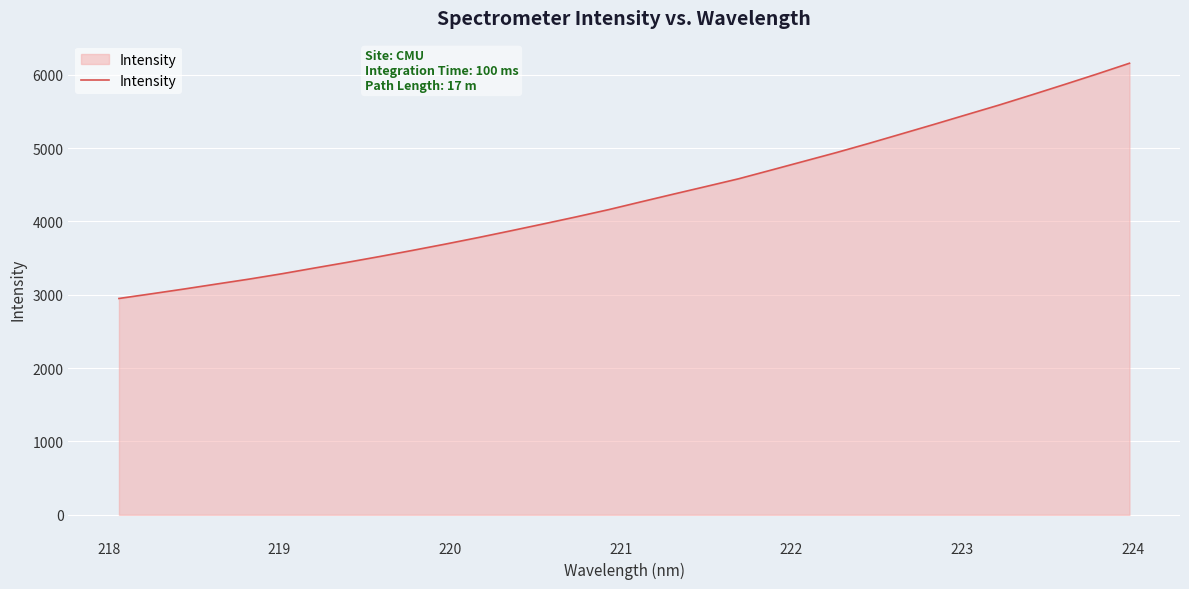

How many values are below 4266?

16